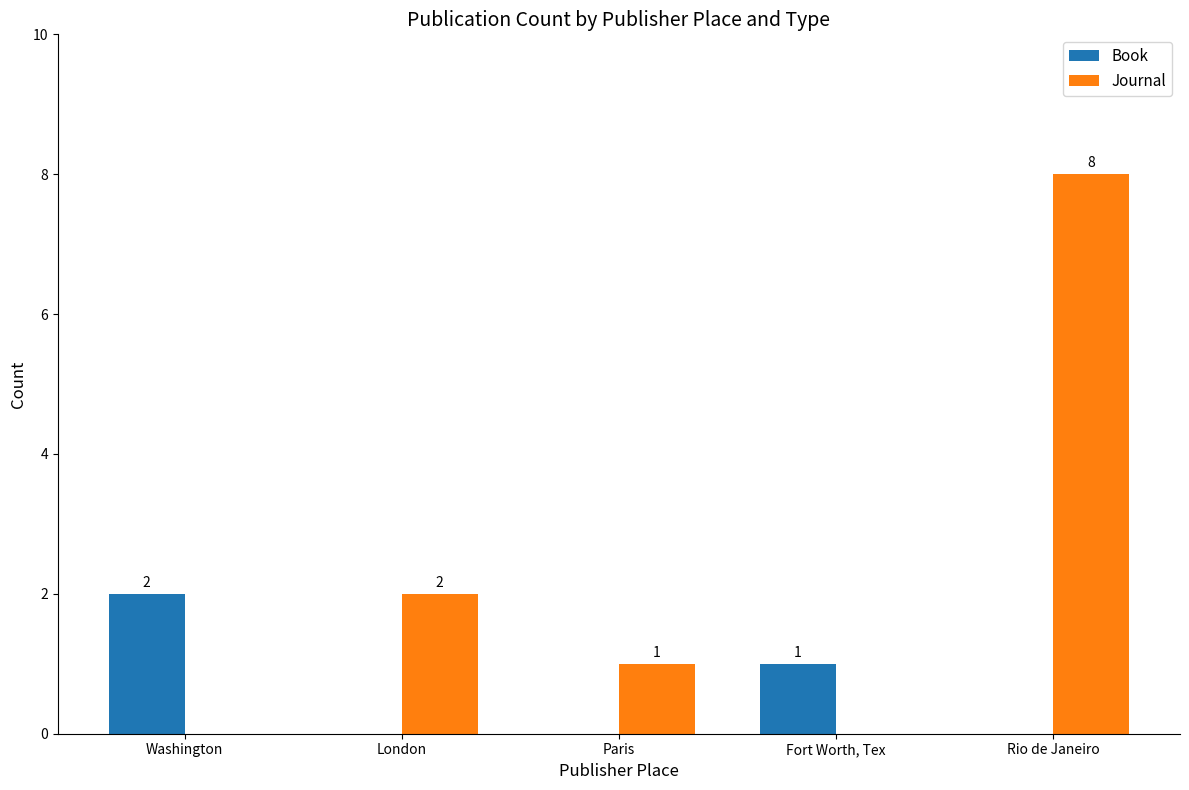

What is the total value across all series at Fort Worth, Tex?

1